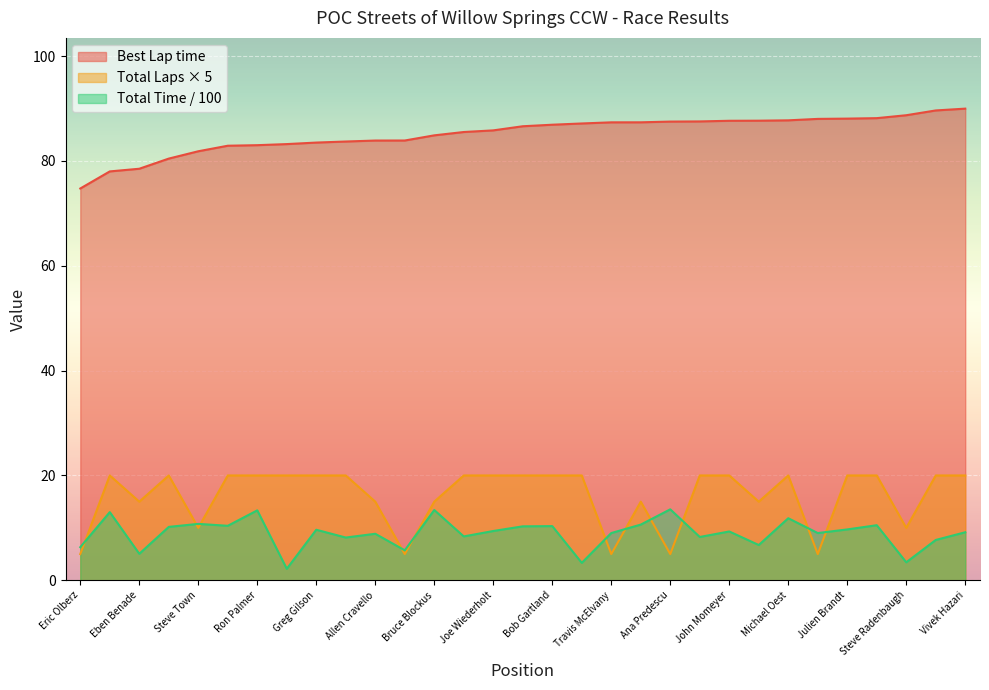

What value does the Best Lap time series have at Allen Cravello?

83.9